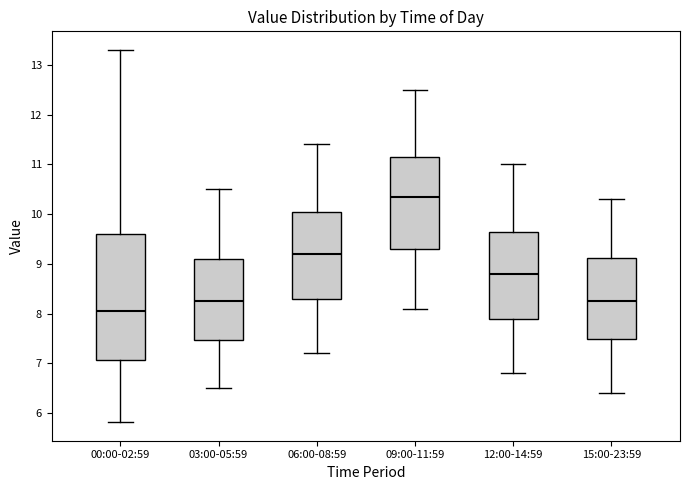

Reading left to right, read every box against the y-axis: the position of its median line, the range the box covers, and the ends of its whiskers. The values are not printed on the chart, so give them approximately, as read against the axis.

00:00-02:59: median 8.1, box 7.1 to 9.6, whiskers 5.8 to 13.3
03:00-05:59: median 8.3, box 7.5 to 9.1, whiskers 6.5 to 10.5
06:00-08:59: median 9.2, box 8.3 to 10.1, whiskers 7.2 to 11.4
09:00-11:59: median 10.4, box 9.3 to 11.2, whiskers 8.1 to 12.5
12:00-14:59: median 8.8, box 7.9 to 9.7, whiskers 6.8 to 11.0
15:00-23:59: median 8.3, box 7.5 to 9.1, whiskers 6.4 to 10.3